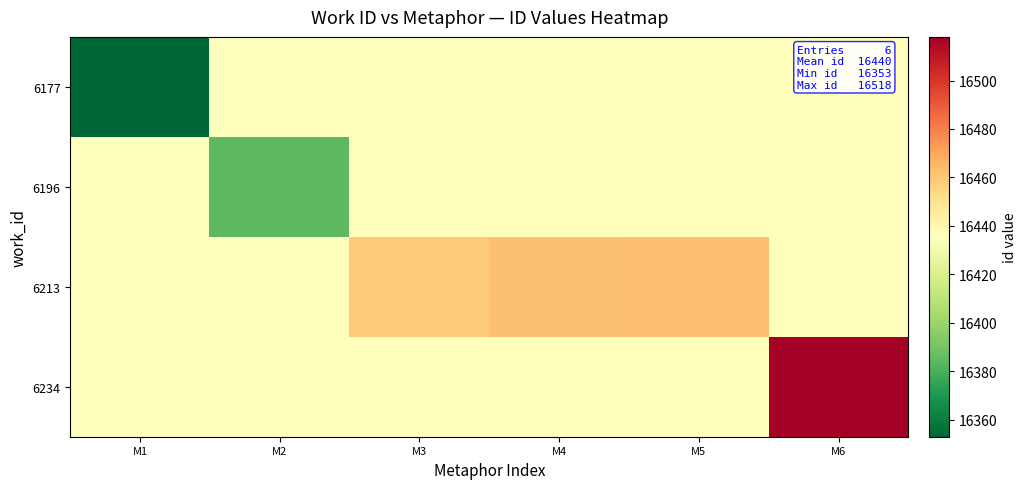

What is the total value across all series at M6?

65824.5